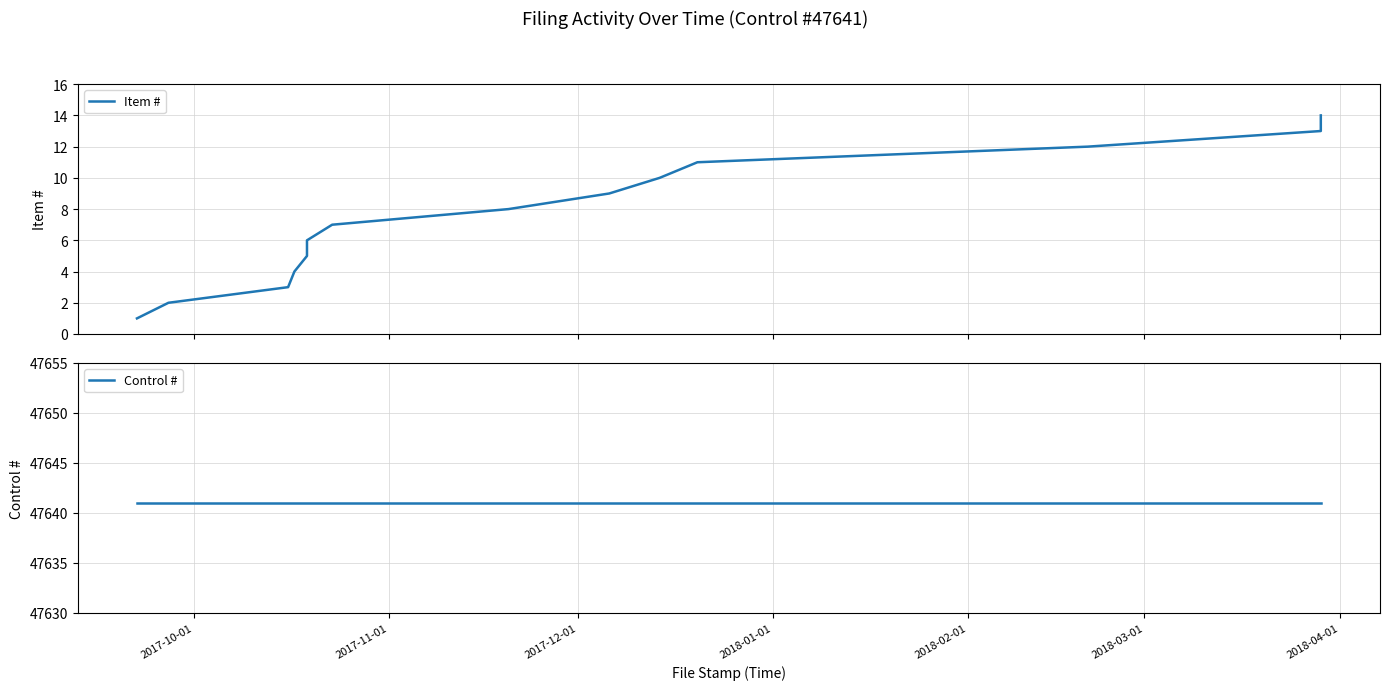

Is it true that Item # equals 1 at 2017-12-01?

False